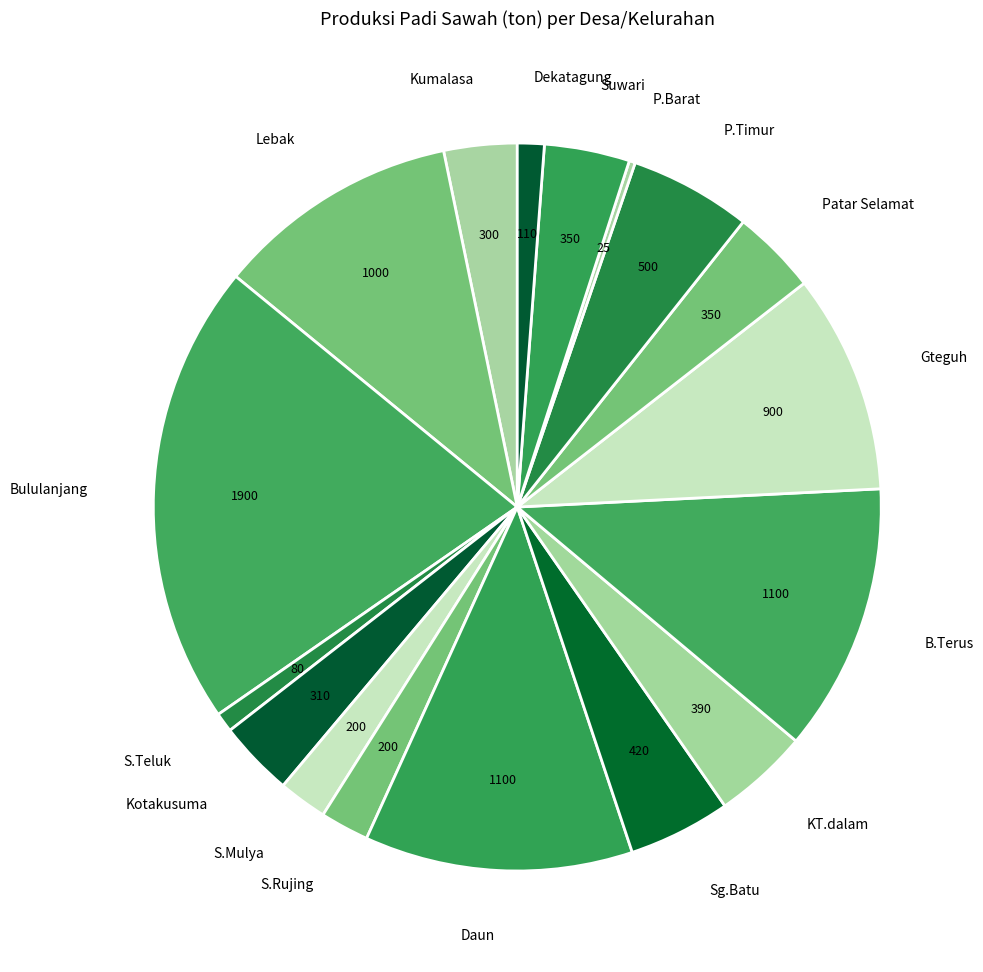

Which category has the smallest portion of the pie?

P.Barat